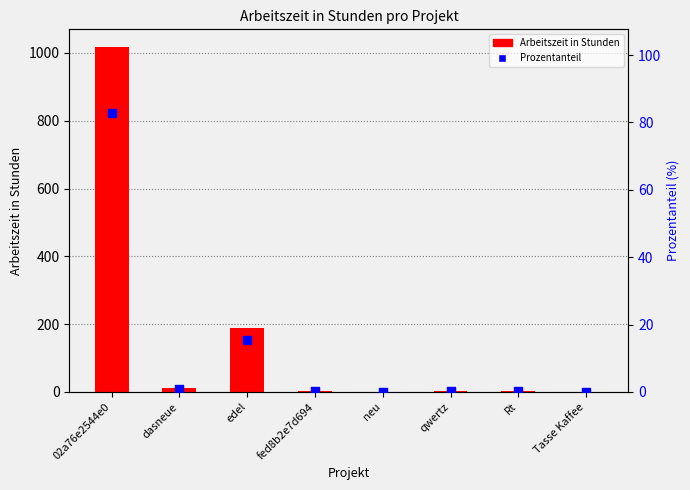

Which series has the widest spread of Y values?

Arbeitszeit in Stunden